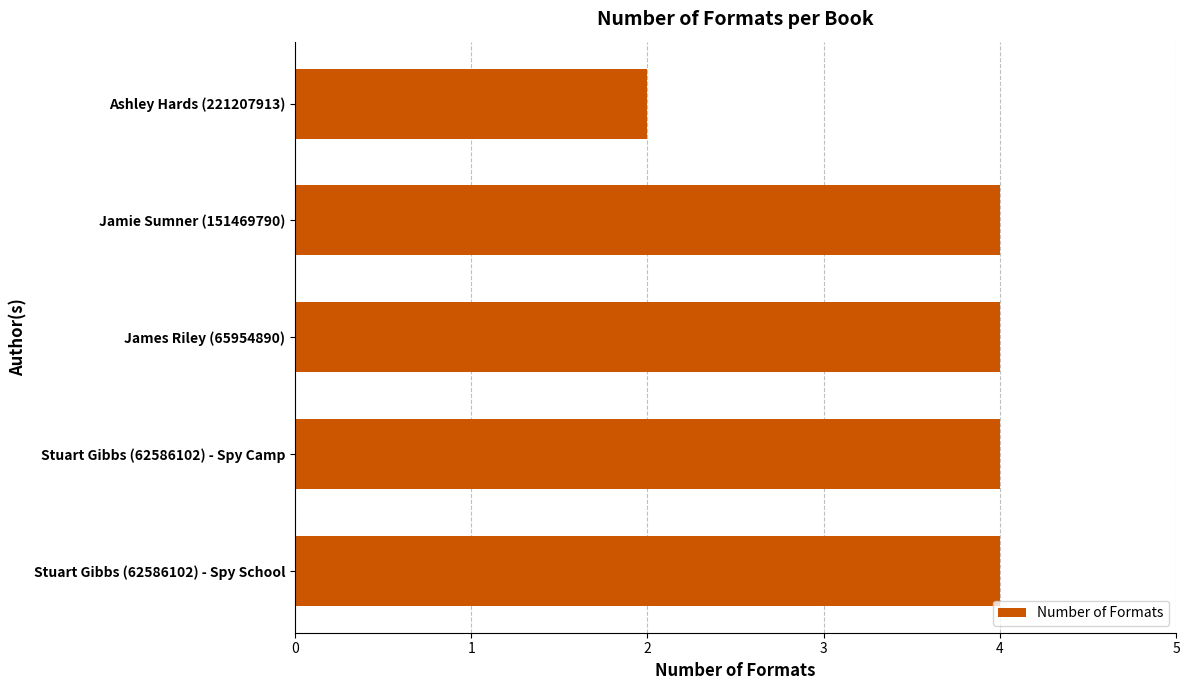

The chart shows a value of 4 at Stuart Gibbs (62586102) - Spy Camp. True or false?

True